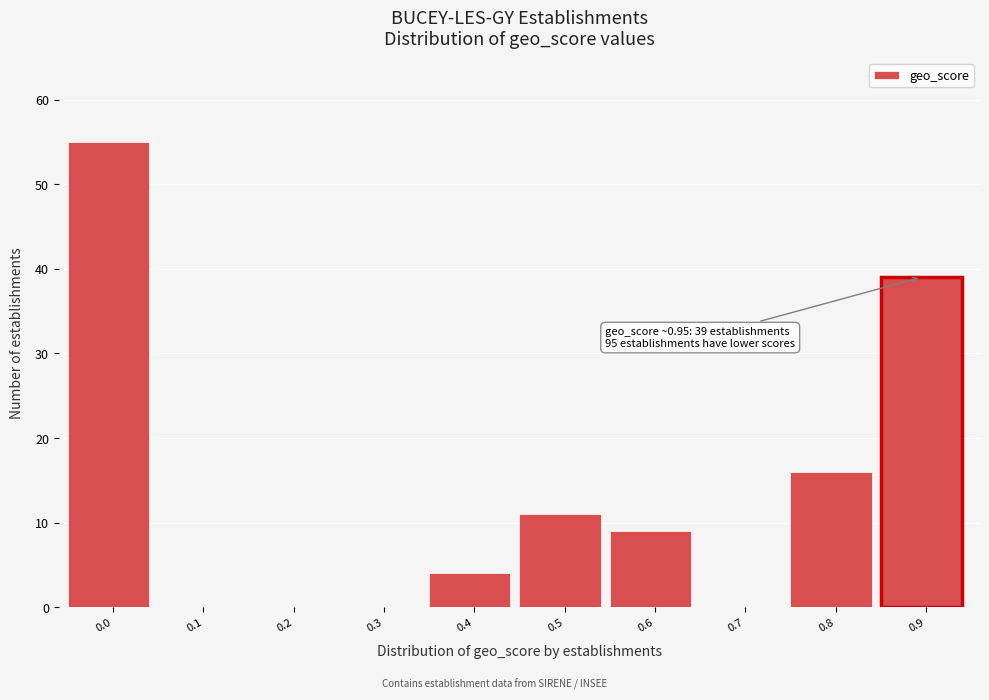

Reading left to right, what are all the values shown in this chart?

0.0=55	0.1=0	0.2=0	0.3=0	0.4=4	0.5=11	0.6=9	0.7=0	0.8=16	0.9=39